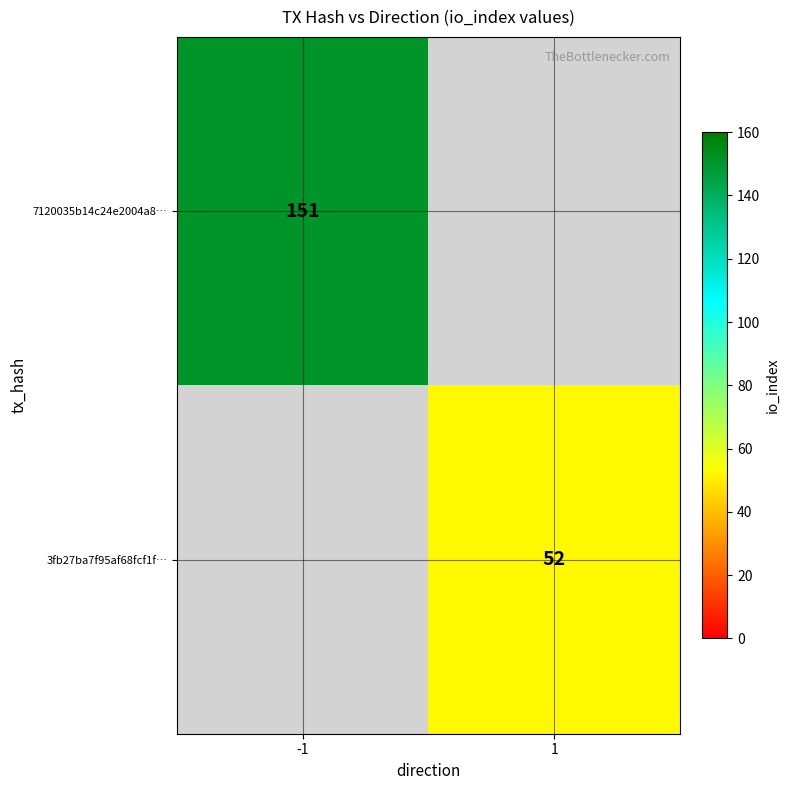

Which category has the highest value across all series?

-1